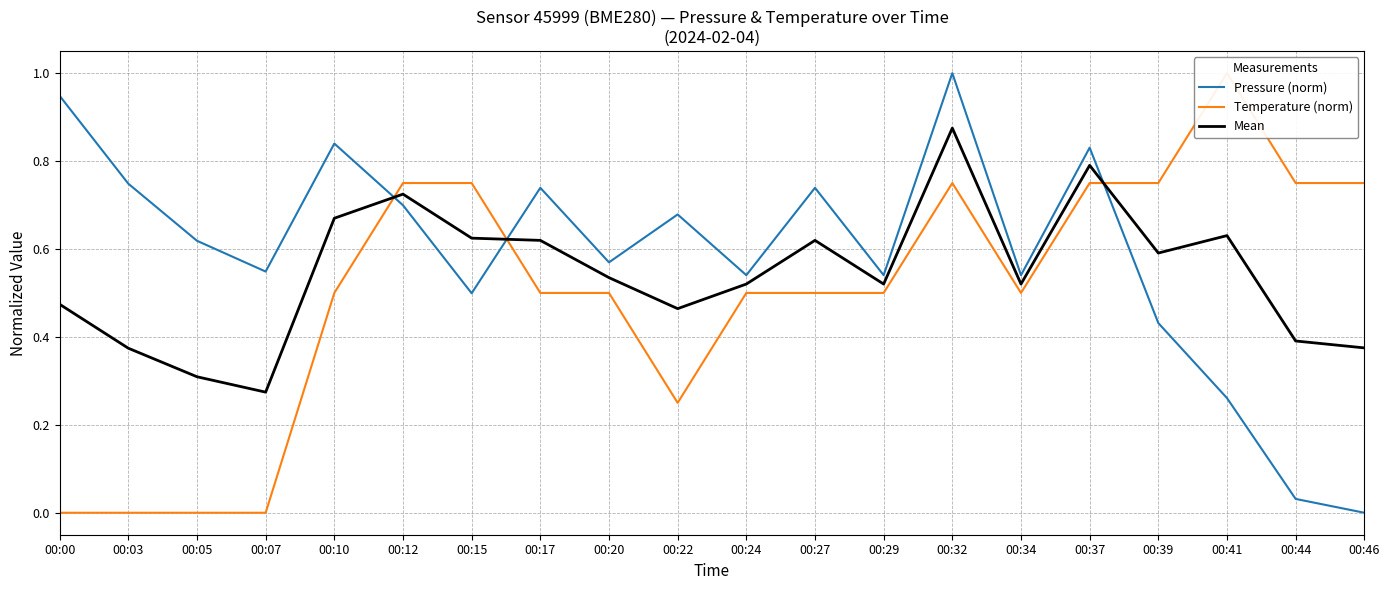

Reading left to right, transcribe all the data shown in this chart.

Pressure (norm): 0.9	0.7	0.6	0.5	0.8	0.7	0.5	0.7	0.6	0.7	0.5	0.7	0.5	1.0	0.5	0.8	0.4	0.3	0.0	0.0
Temperature (norm): 0.0	0.0	0.0	0.0	0.5	0.8	0.8	0.5	0.5	0.2	0.5	0.5	0.5	0.8	0.5	0.8	0.8	1.0	0.8	0.8
Mean: 0.5	0.4	0.3	0.3	0.7	0.7	0.6	0.6	0.5	0.5	0.5	0.6	0.5	0.9	0.5	0.8	0.6	0.6	0.4	0.4